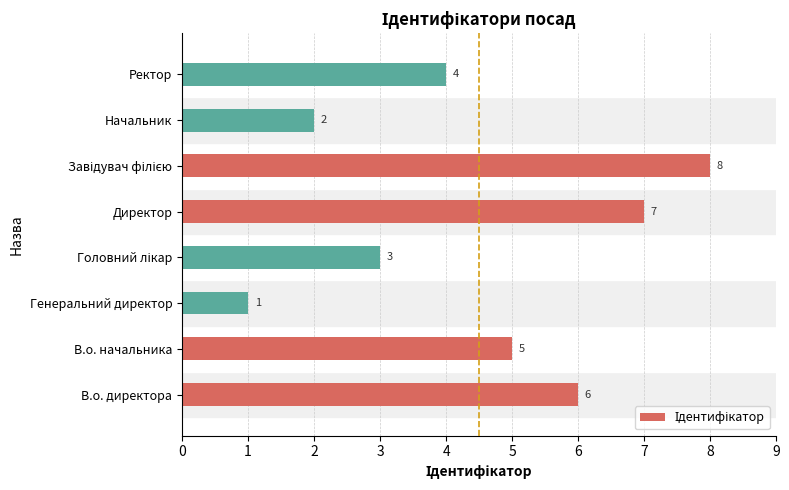

Is it true that the value at Генеральний директор is 1?

True